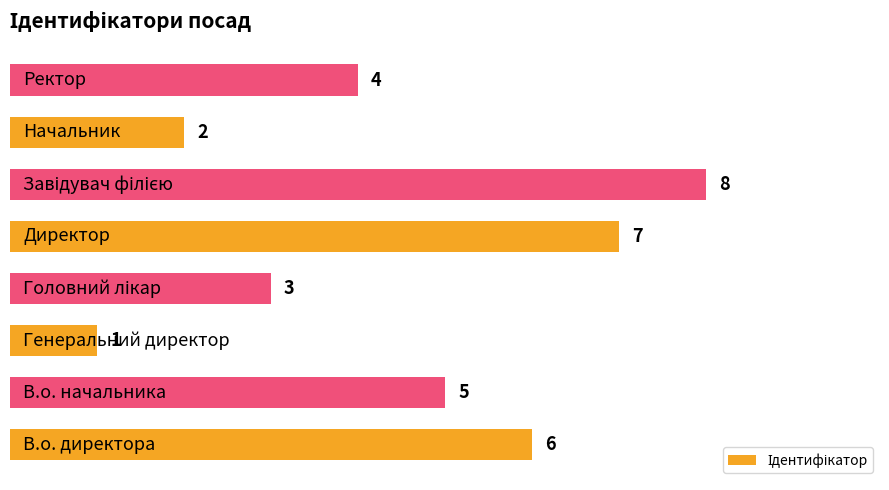

What is the maximum value shown in the chart?

8